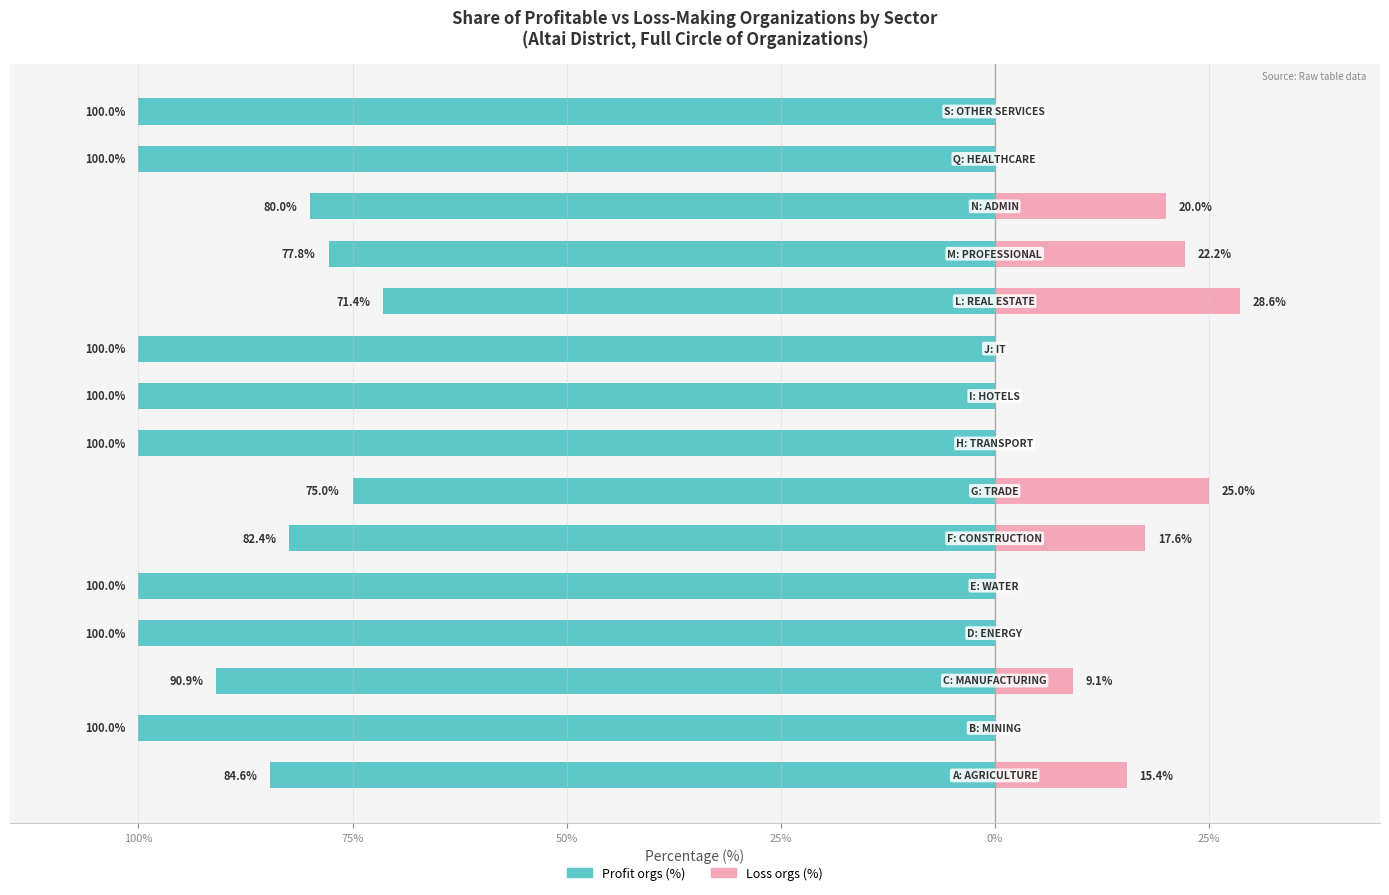

The value of Loss orgs (%) at 13 is 0.0. True or false?

True